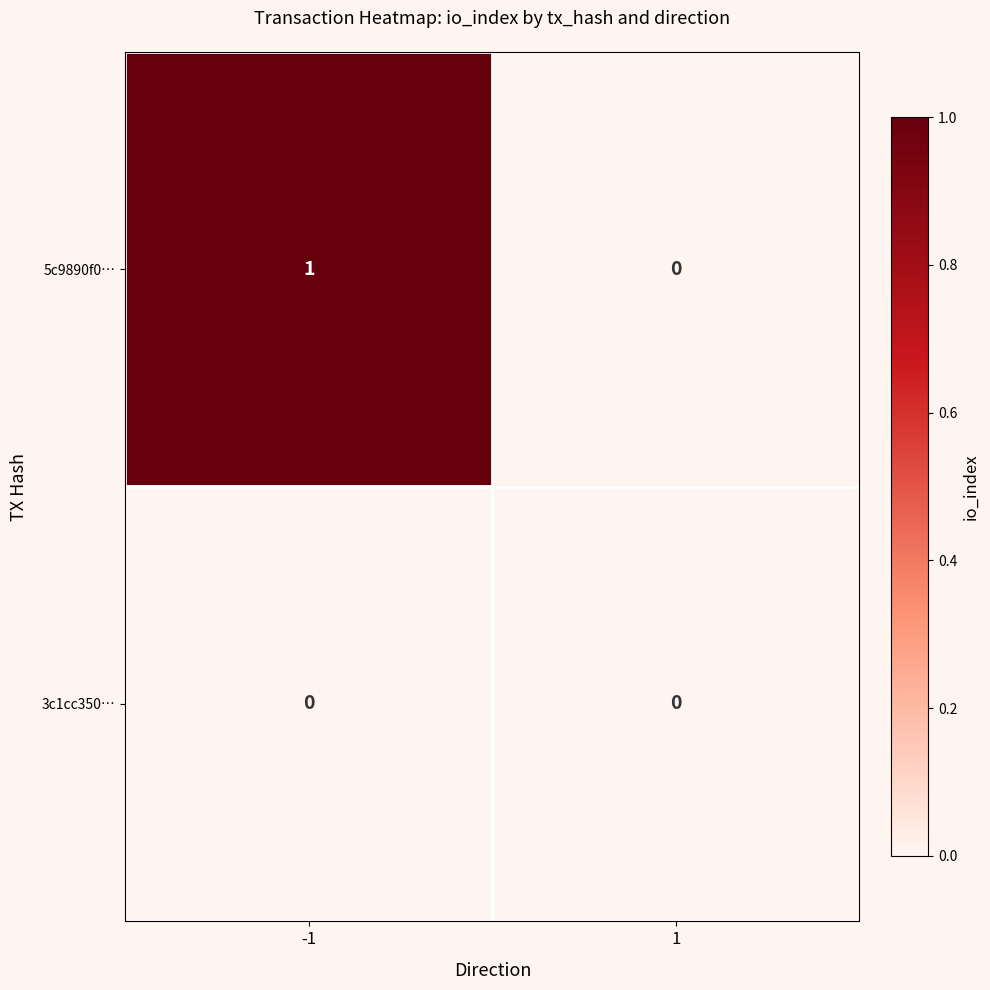

Which series has the largest total across all categories?

5c9890f0…